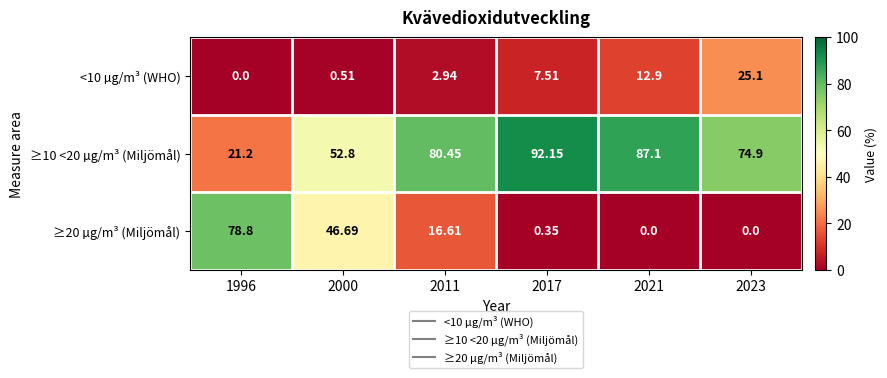

Between 2017 and 2021, which series saw the biggest shift?

<10 µg/m³ (WHO)